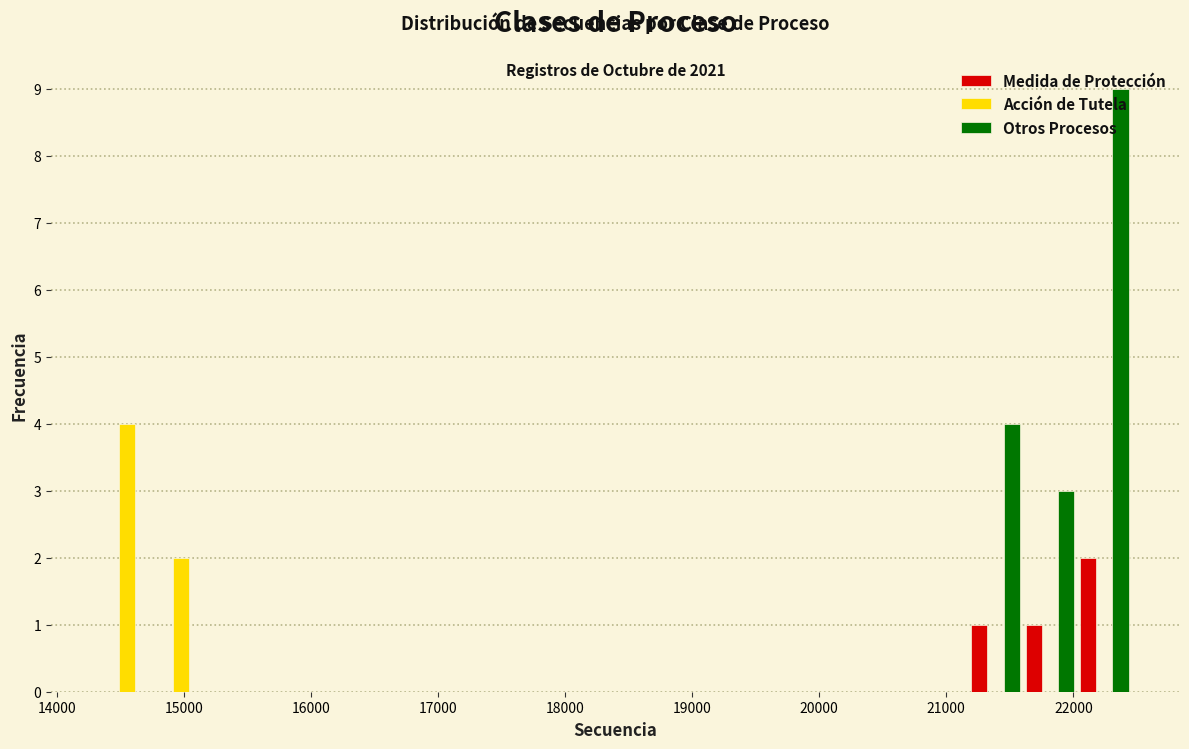

In the Acción de Tutela series, which range on the x-axis has the tallest bar?

14300 to 14800